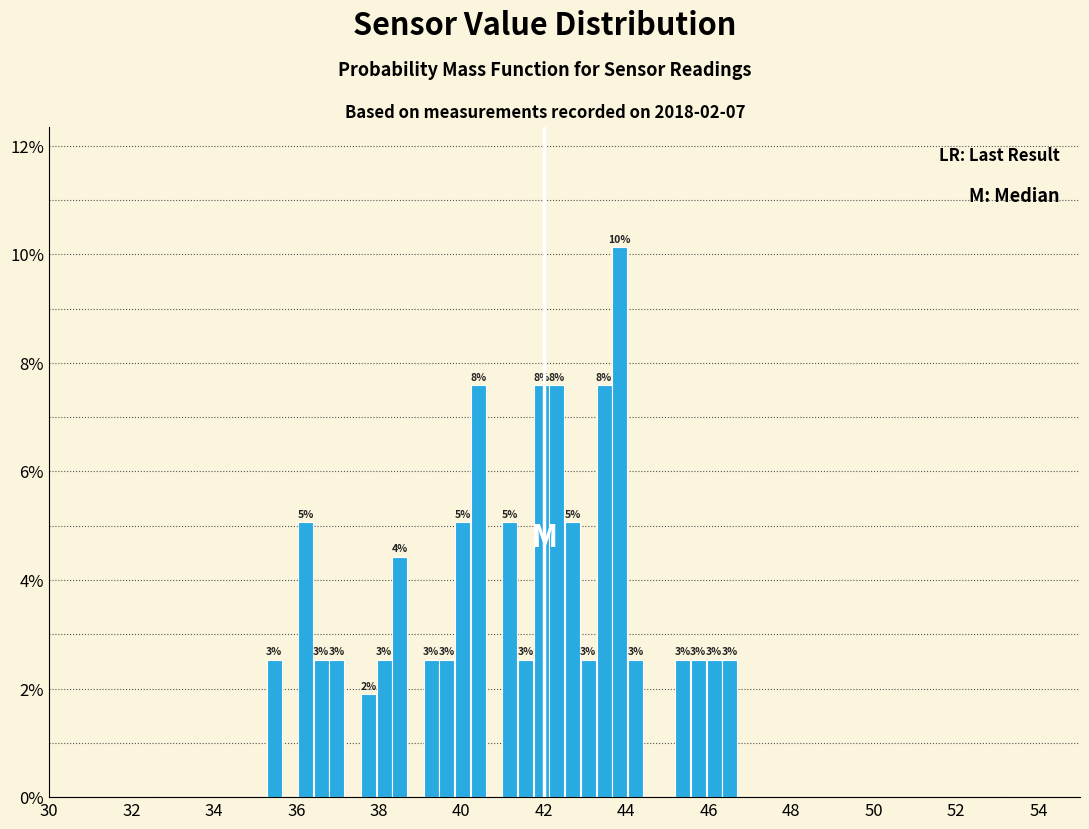

Read against the x-axis, roughly where is the centre of the tallest bar?

43.8